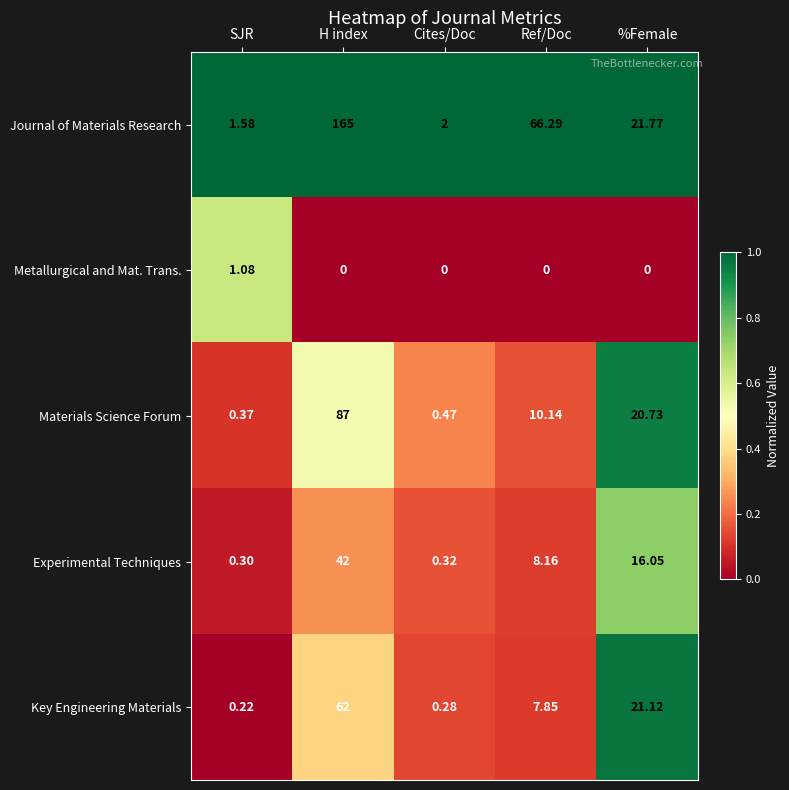

At which category is the sum across all series the highest?

H index